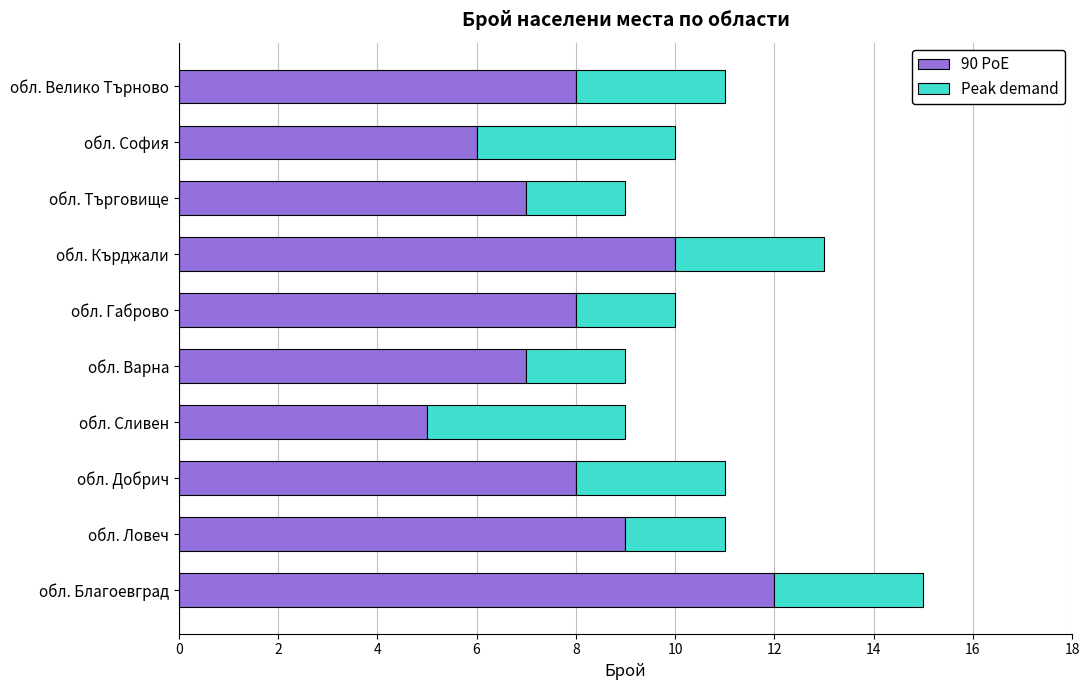

What is the difference between the maximum and minimum values in the 90 PoE series?

7